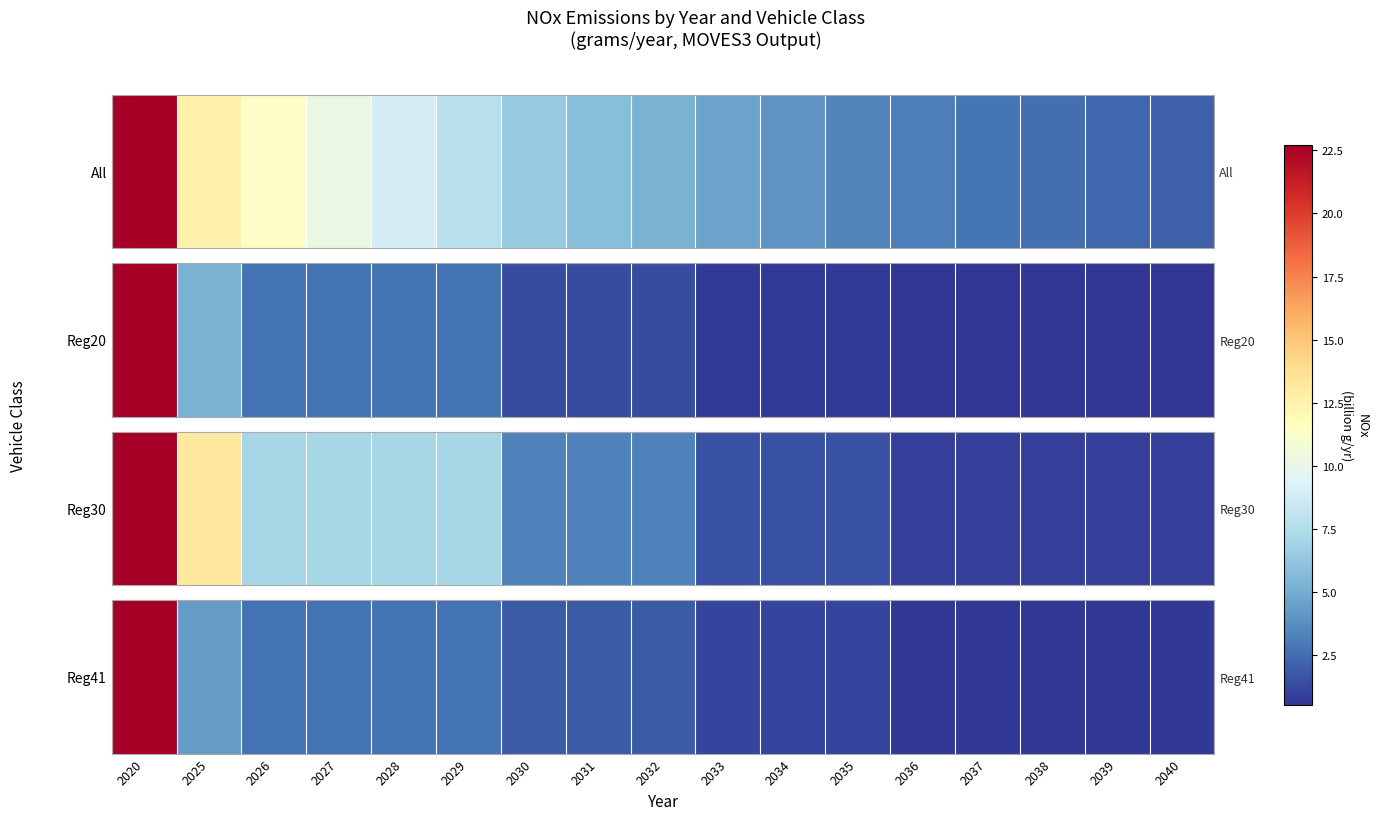

What is the difference between the maximum and minimum values?

22.1